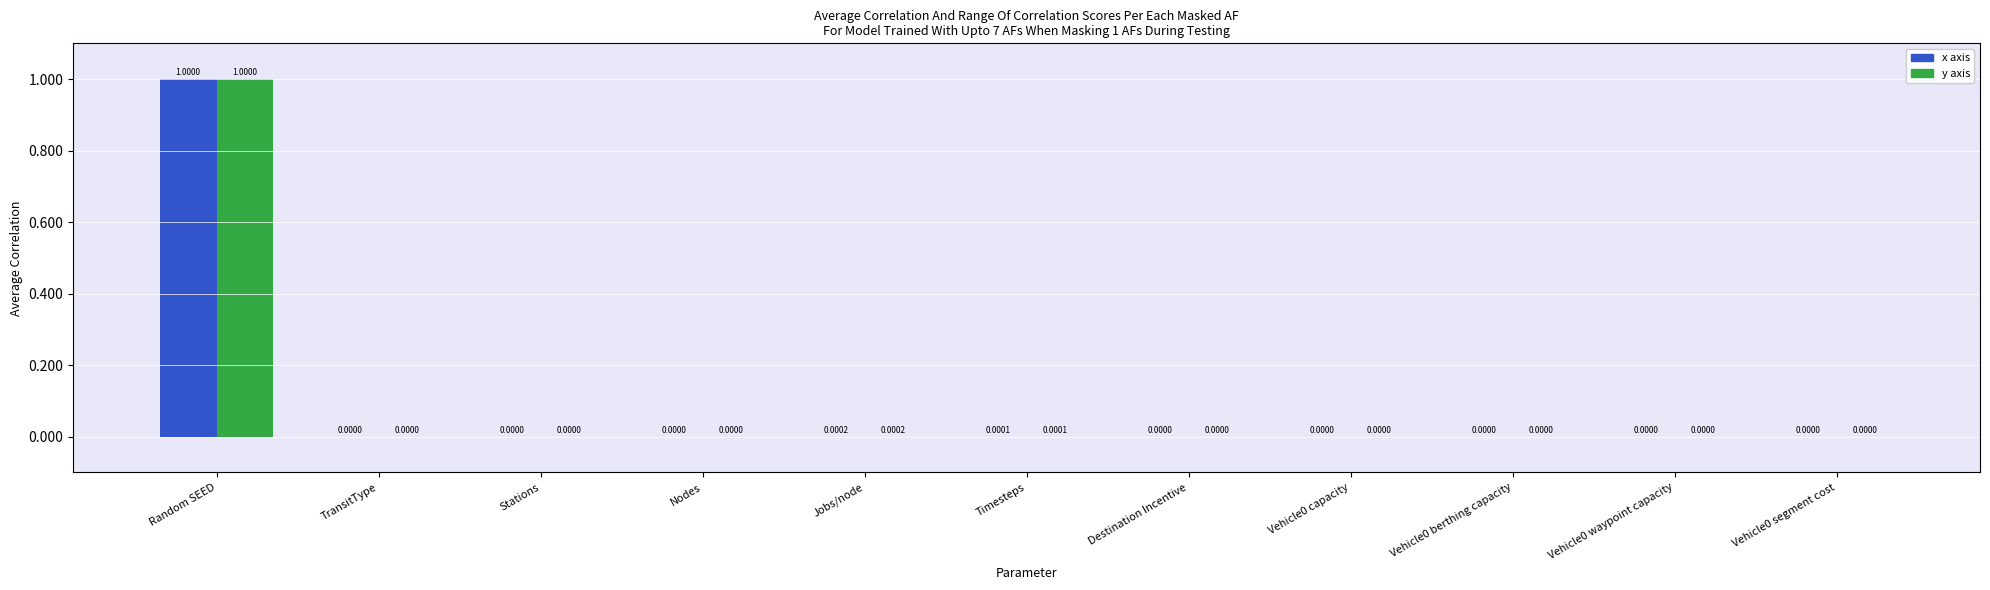

At which category does the chart reach its peak across all series?

Random SEED